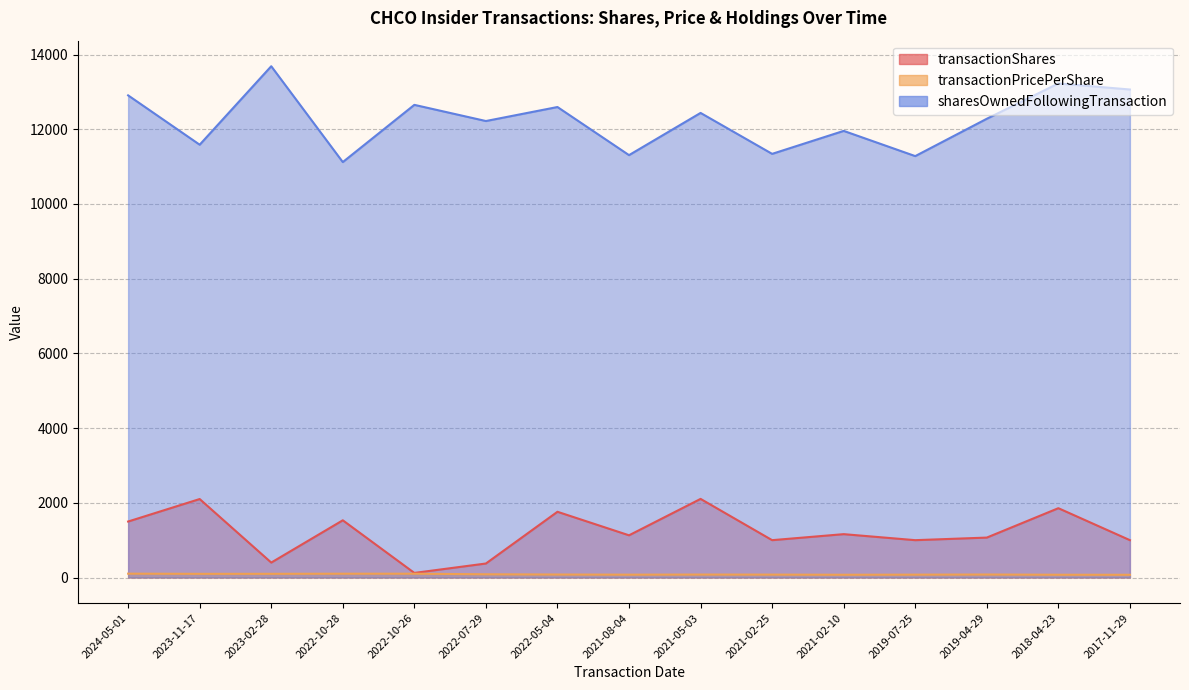

What is the sum of all transactionShares values?

18111.0